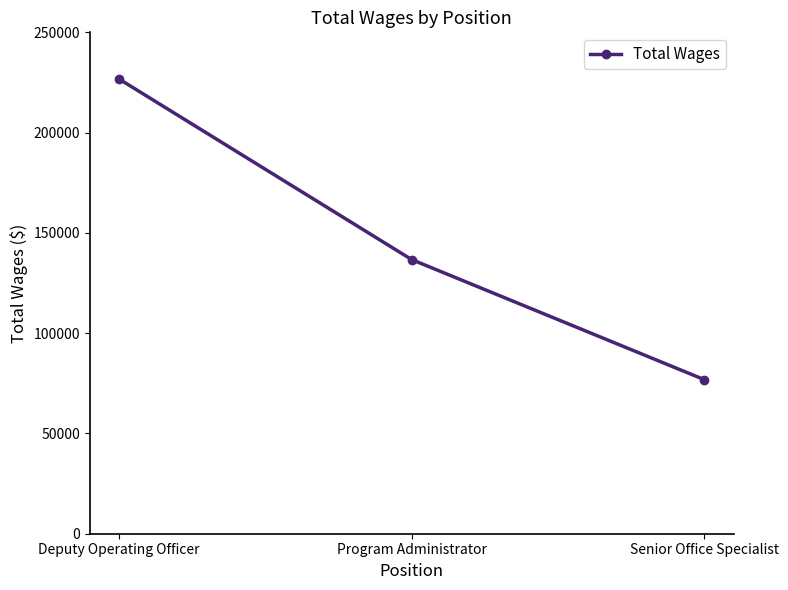

How many lines are shown in the chart?

1